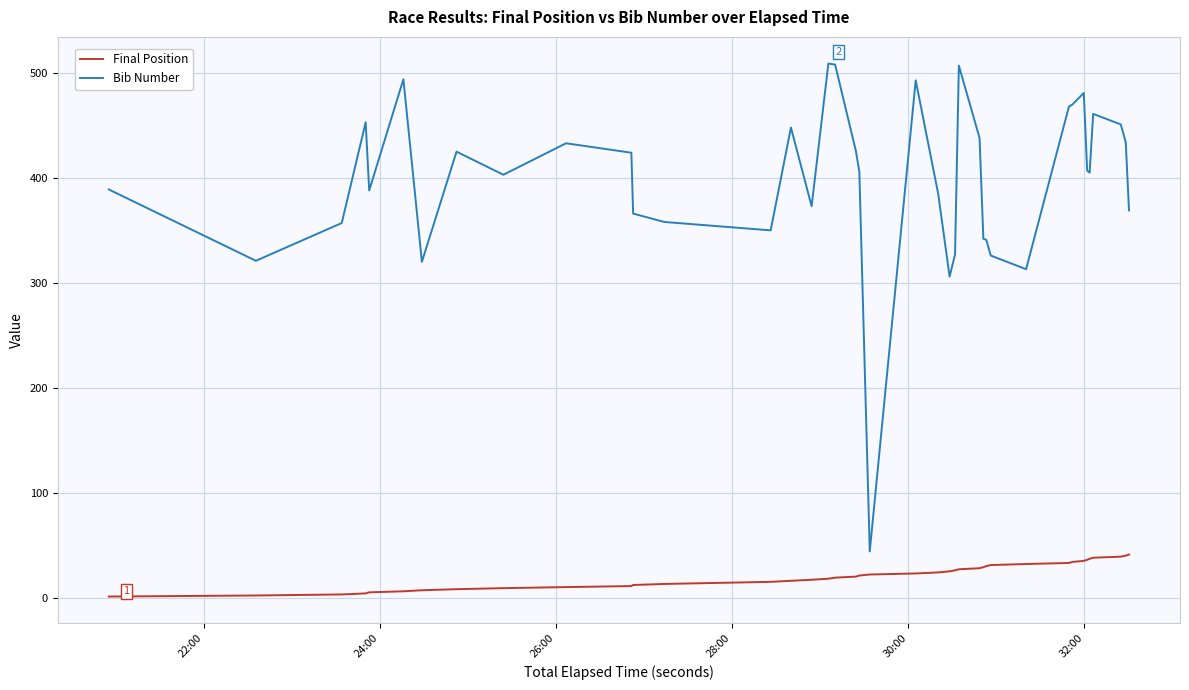

True or false: Final Position and Bib Number intersect in this chart.

False